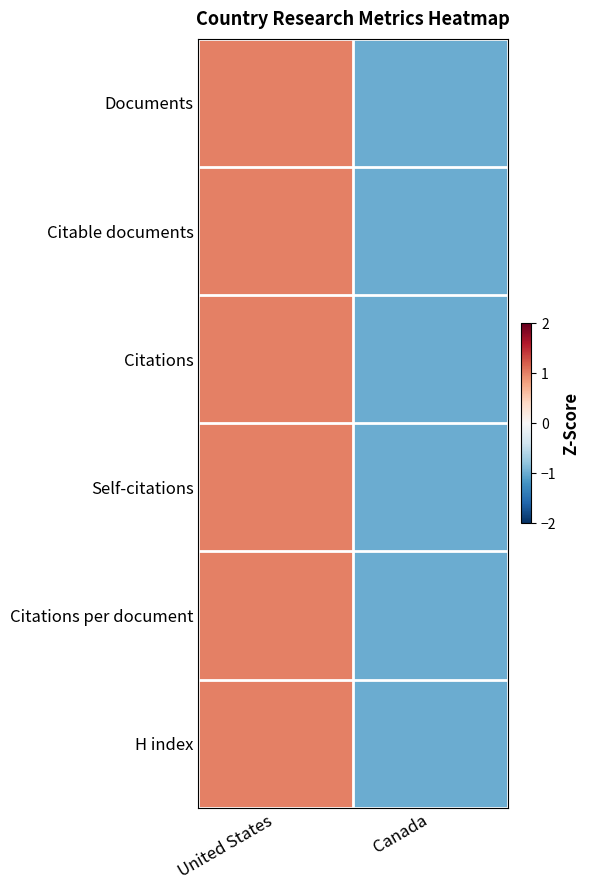

At Canada, list the series in order from smallest to largest.

Documents, Citable documents, Citations, Self-citations, Citations per document, H index